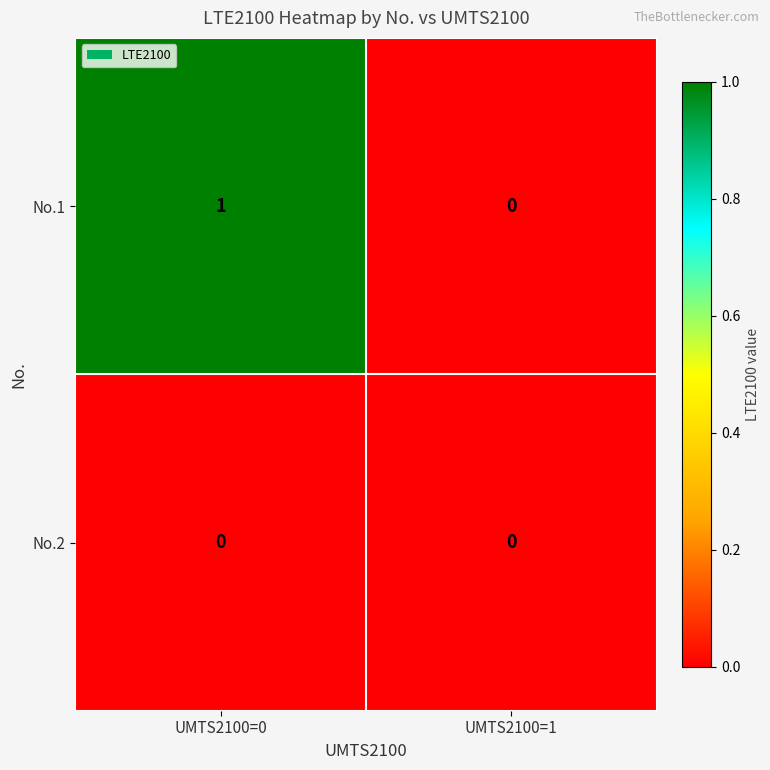

At which category is the sum across all series the highest?

UMTS2100=0